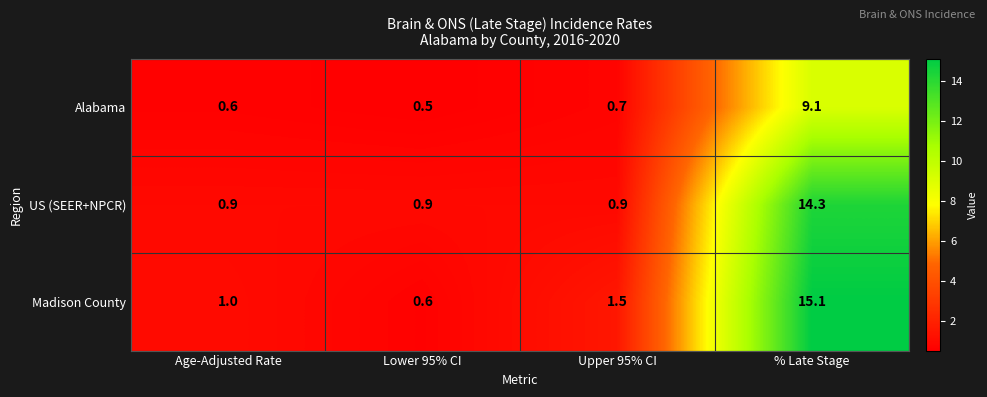

Which series has the largest total across all categories?

Madison County